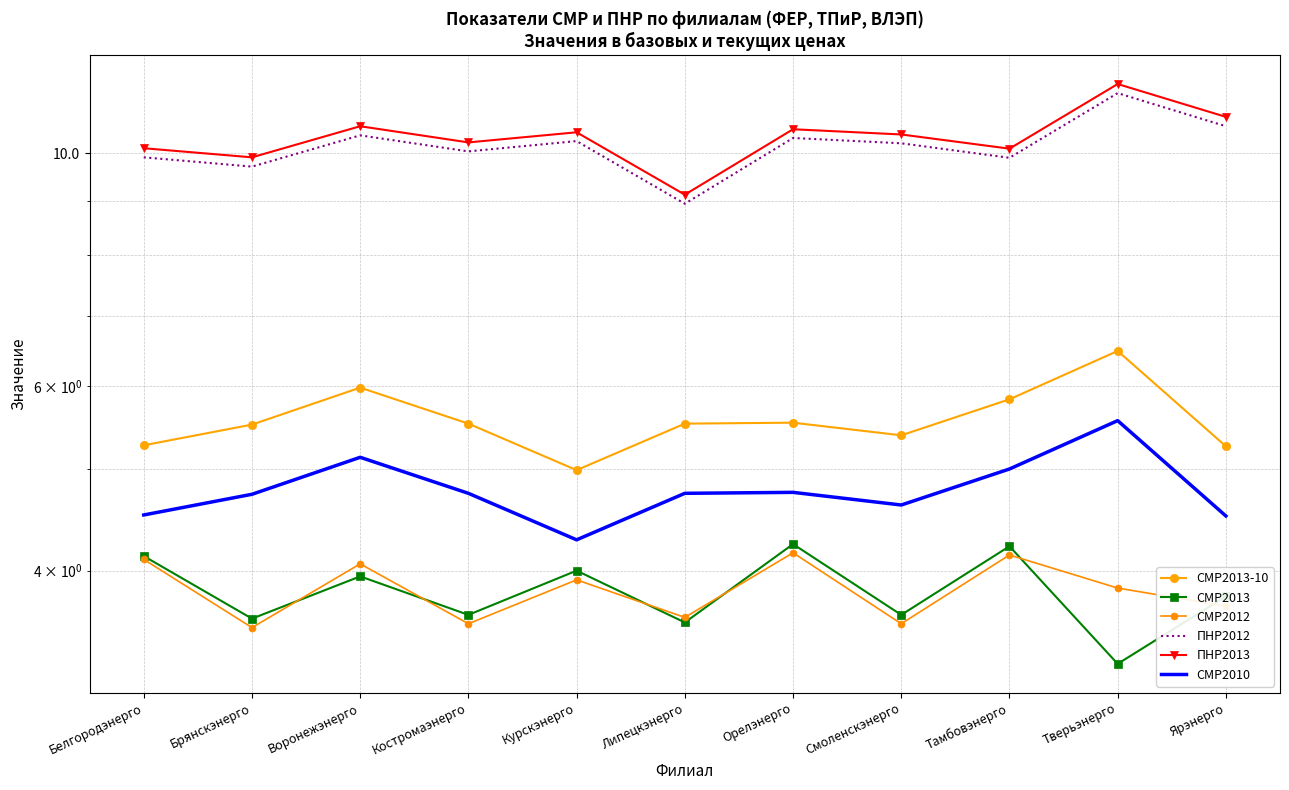

At which category does СМР2013-10 reach its first local peak?

Воронежэнерго